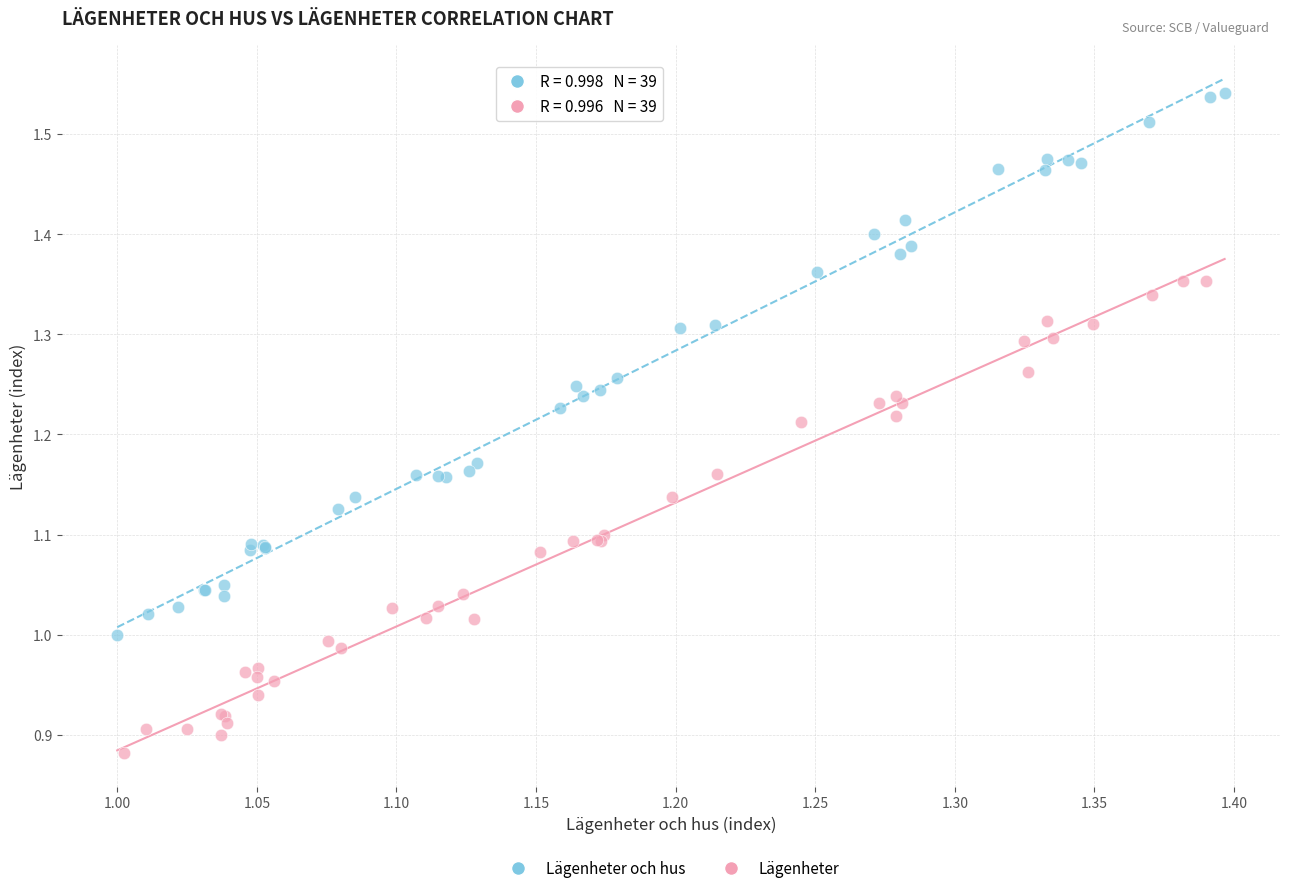

Which series reaches the minimum Y coordinate?

Lägenheter